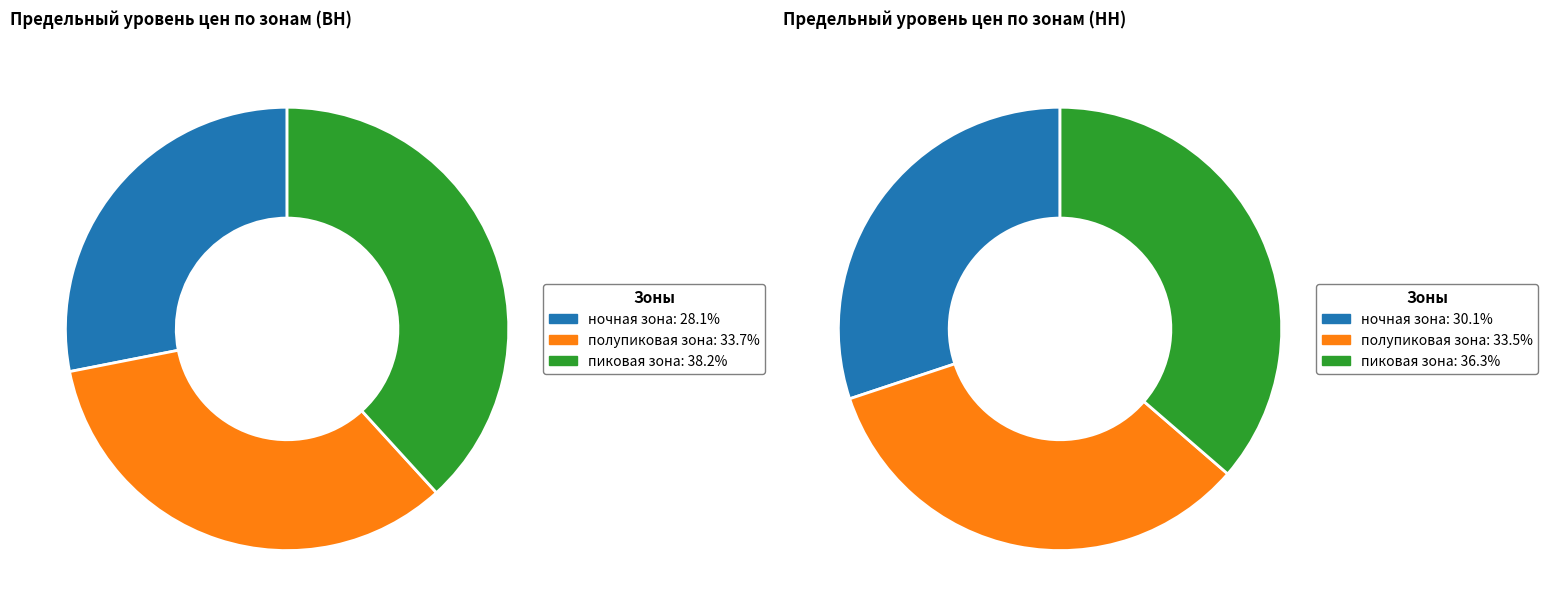

The пиковая зона slice represents 53% of the pie. True or false?

False